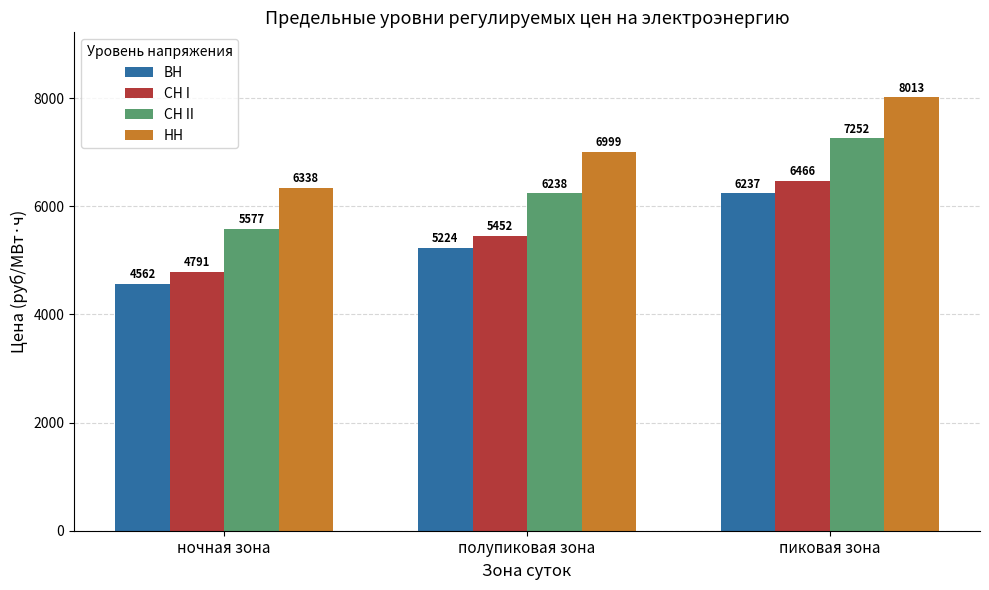

The ВН series shows 8753.5 at полупиковая зона. True or false?

False